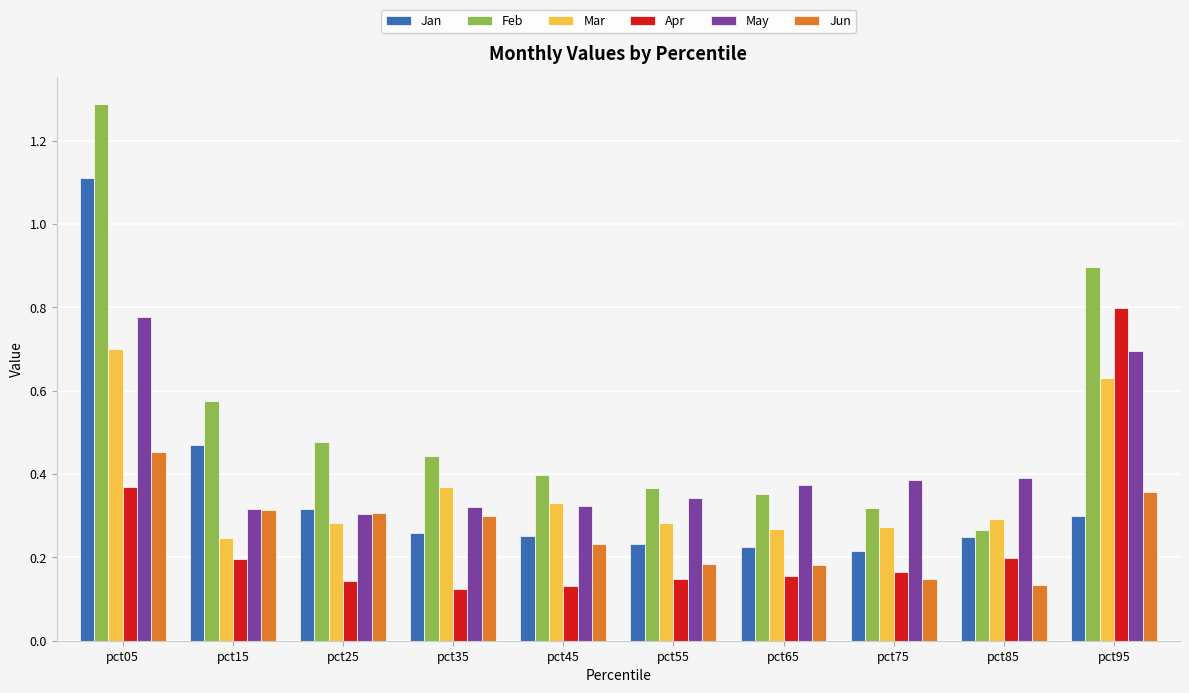

Which series has the largest range (max minus min)?

Feb